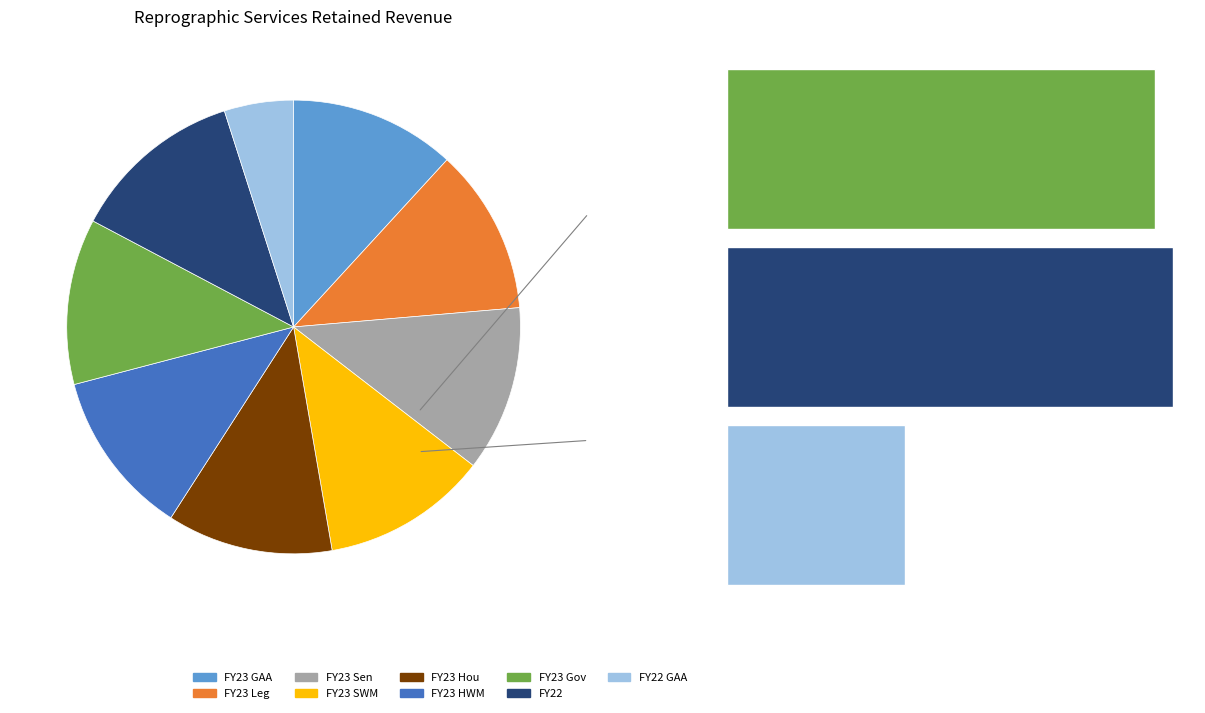

What is the largest slice in the pie chart?

FY22